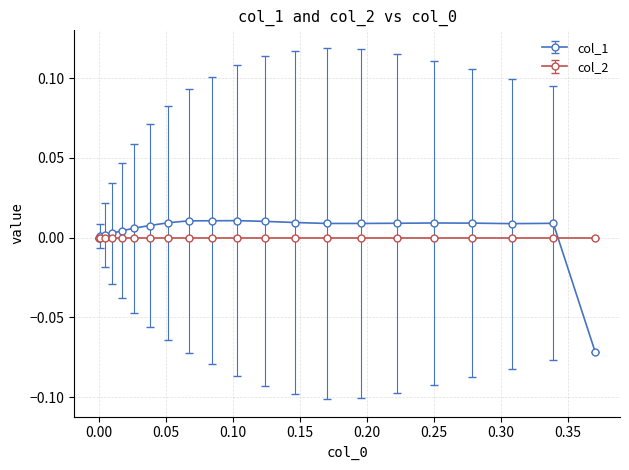

What are all the series names shown in the legend?

col_1, col_2